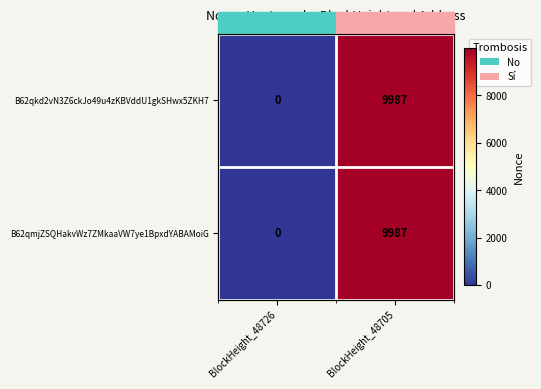

What is the difference between the B62qkd2vN3Z6ckJo49u4zKBVddU1gkSHwx5ZKH7 values at BlockHeight_48705 and BlockHeight_48726?

9987